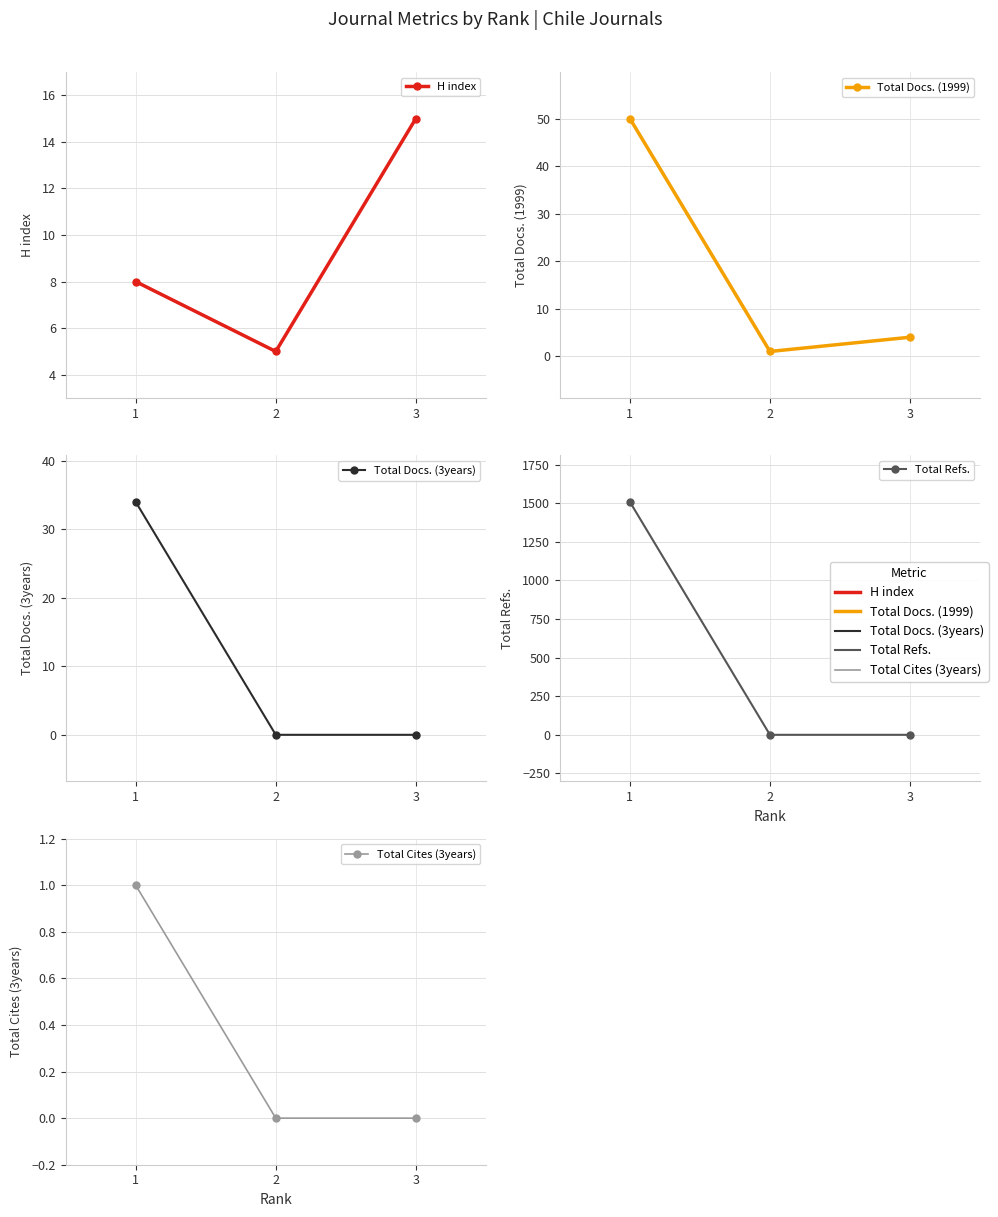

The value of Total Refs. at 1 is 1508. True or false?

True